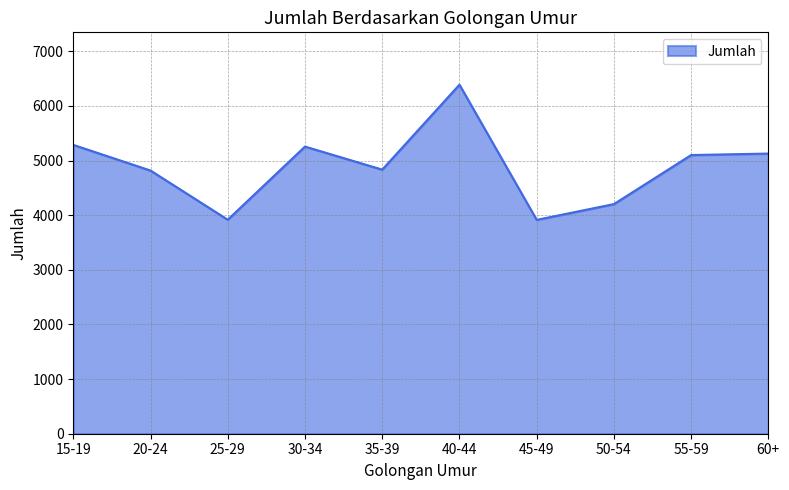

Read the value at 15-19.

5288